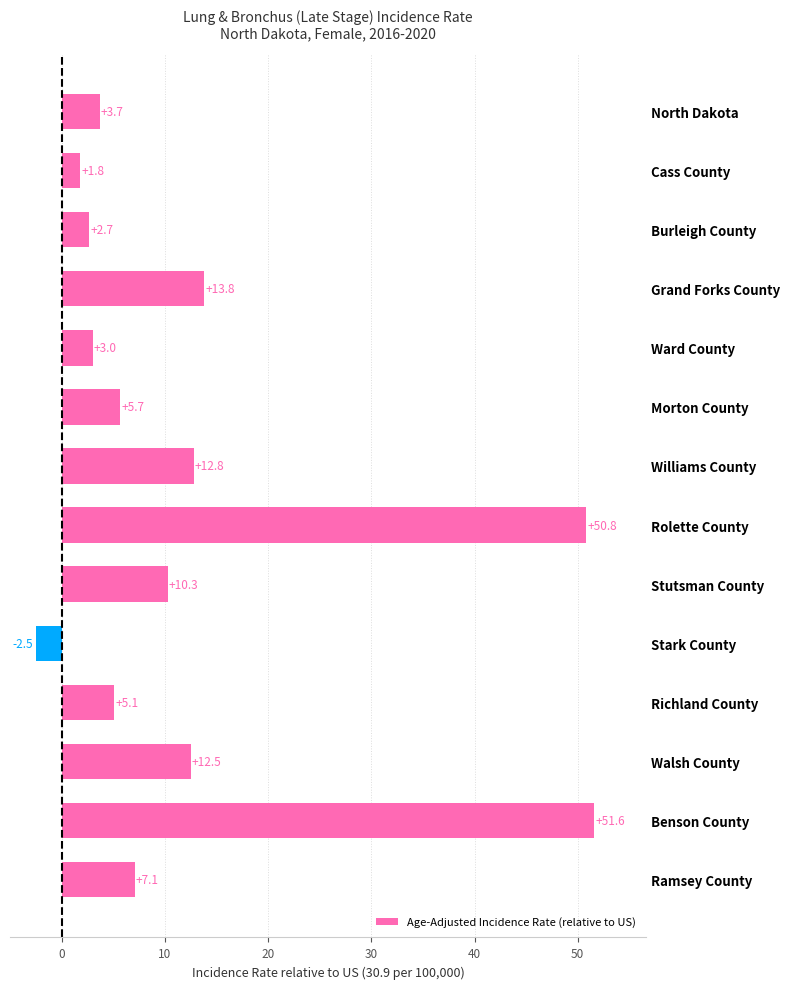

Reading top to bottom, extract all data points from this chart.

North Dakota=3.7	Cass County=1.8	Burleigh County=2.7	Grand Forks County=13.8	Ward County=3.0	Morton County=5.7	Williams County=12.8	Rolette County=50.8	Stutsman County=10.3	Stark County=-2.5	Richland County=5.1	Walsh County=12.5	Benson County=51.6	Ramsey County=7.1